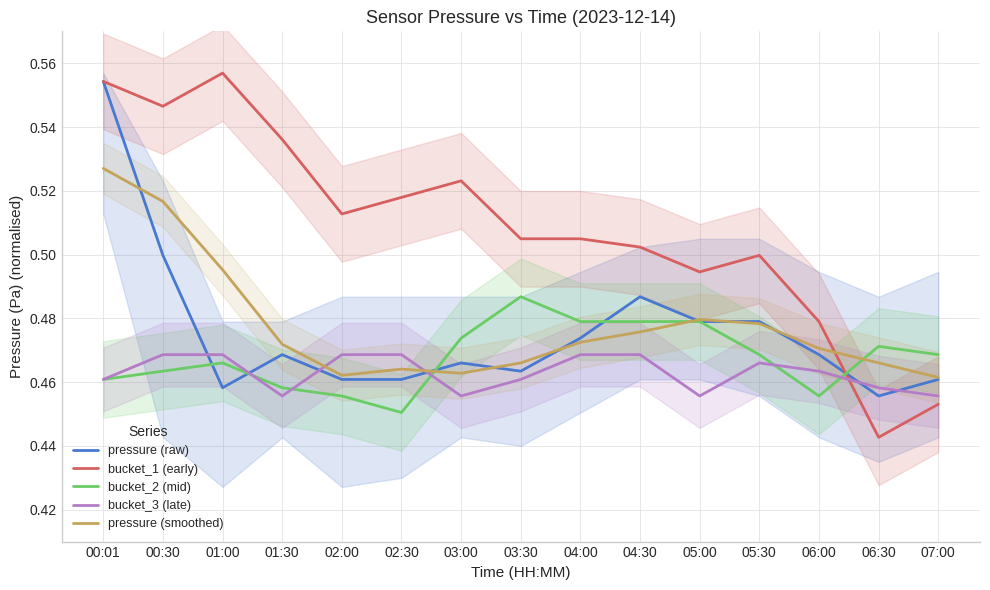

At which category does pressure (smoothed) reach its first local valley?

02:00